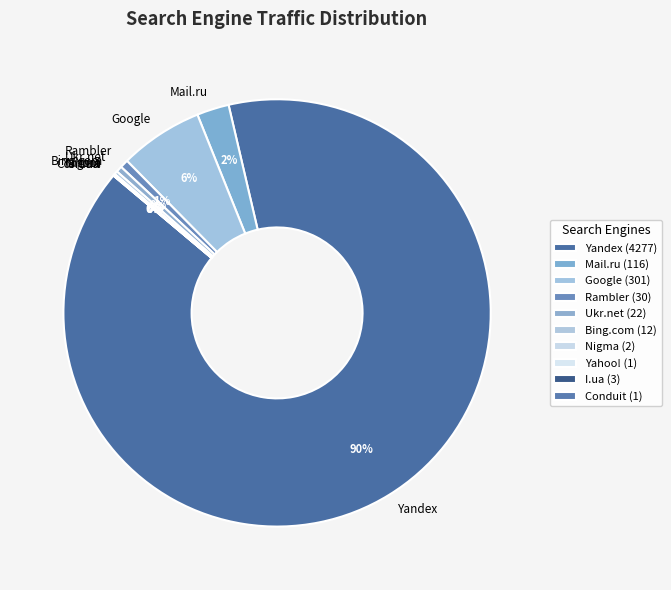

Is Mail.ru the majority of the pie?

No